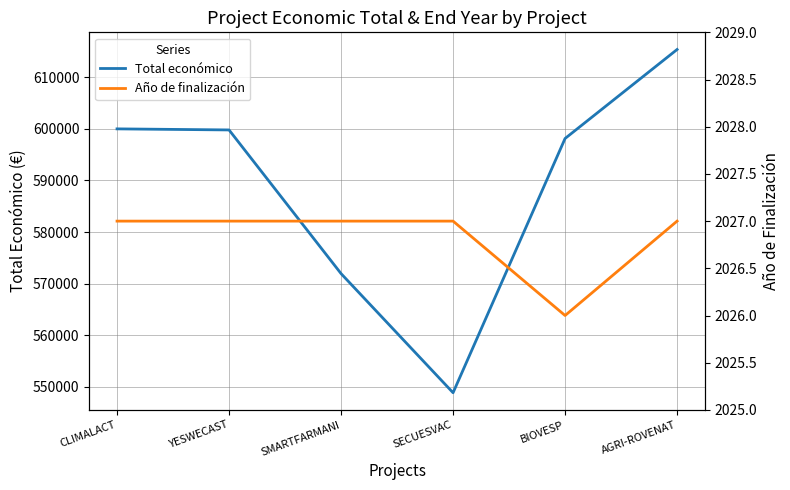

Rank the series at SMARTFARMANI from highest to lowest value.

Total económico, Año de finalización